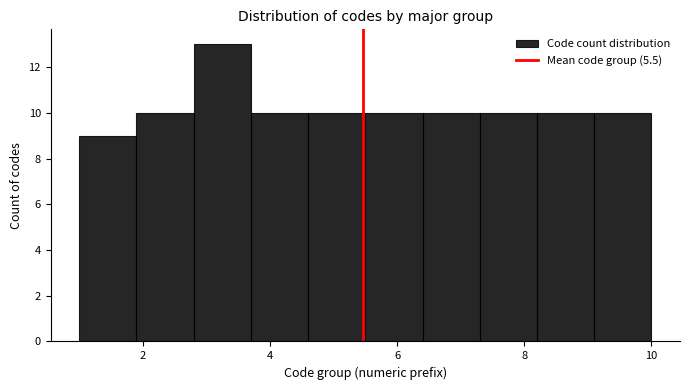

Reading left to right, list every bar in this chart as the range it spans on the x-axis followed by its height. Neither the bar edges nor the heights are printed on the chart, so give them approximately, as read against the axes.

1.0 to 1.9: 9
1.9 to 2.8: 10
2.8 to 3.7: 13
3.7 to 4.6: 10
4.6 to 5.5: 10
5.5 to 6.4: 10
6.4 to 7.3: 10
7.3 to 8.2: 10
8.2 to 9.1: 10
9.1 to 10.0: 10